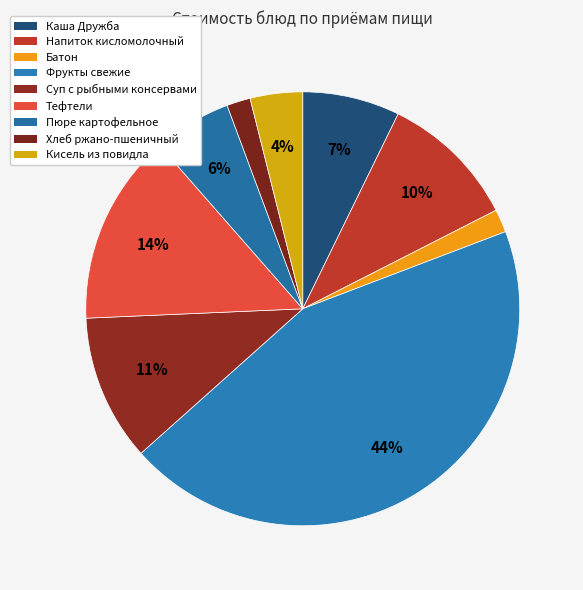

Rank the categories by value from highest to lowest.

Фрукты свежие, Тефтели, Суп с рыбными консервами, Напиток кисломолочный, Каша Дружба, Пюре картофельное, Кисель из повидла, Хлеб ржано-пшеничный, Батон